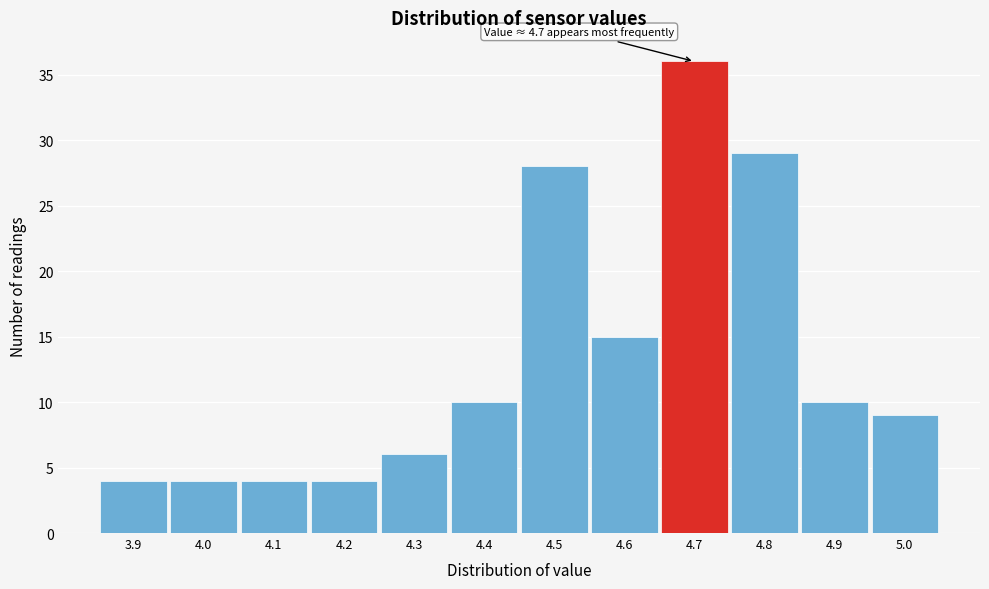

Which range on the x-axis has the tallest bar?

4.65 to 4.75